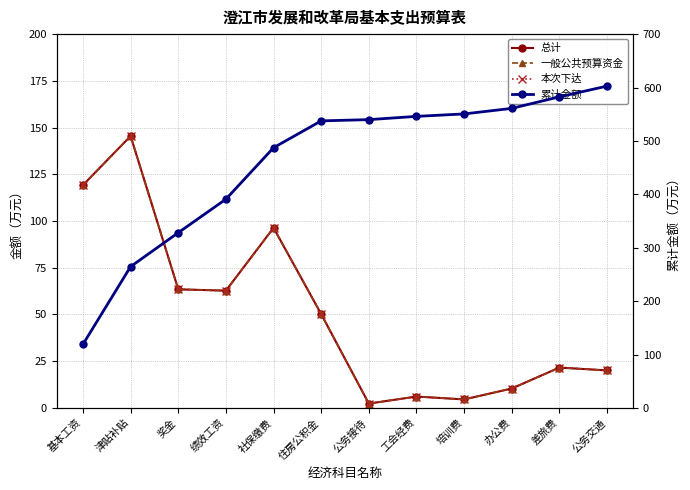

Rank the categories by 本次下达 value from highest to lowest.

津贴补贴, 基本工资, 社保缴费, 奖金, 绩效工资, 住房公积金, 差旅费, 公务交通, 办公费, 工会经费, 培训费, 公务接待